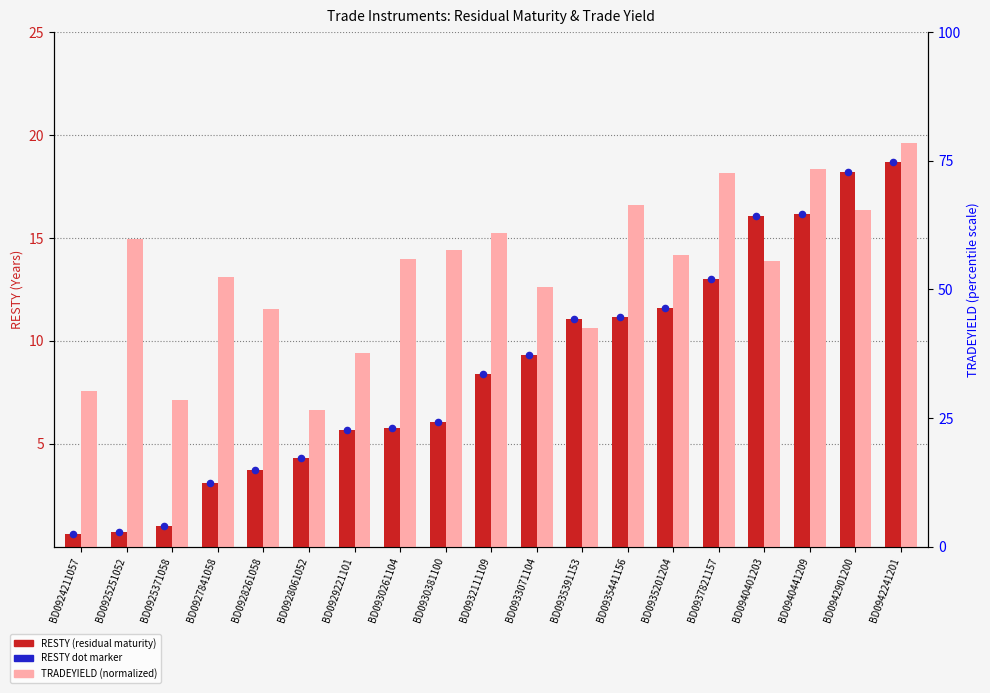

What are all the series names shown in the legend?

RESTY, RESTY dot, TRADEYIELD (normalized)